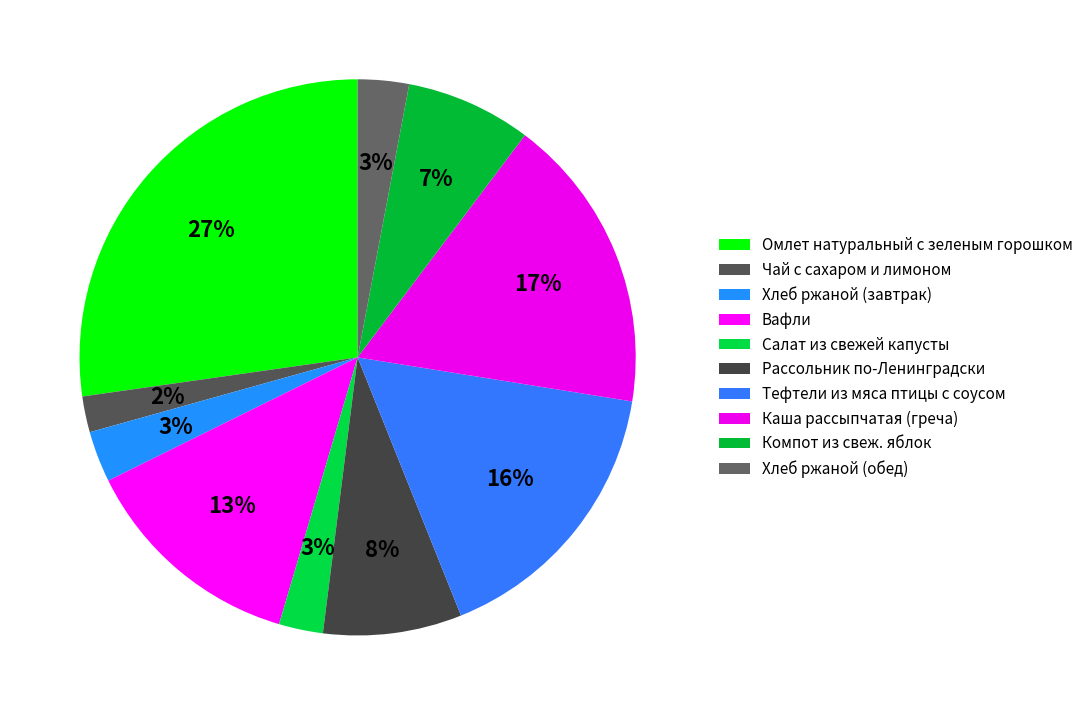

To the nearest percent, what portion does Чай с сахаром и лимоном represent?

2%